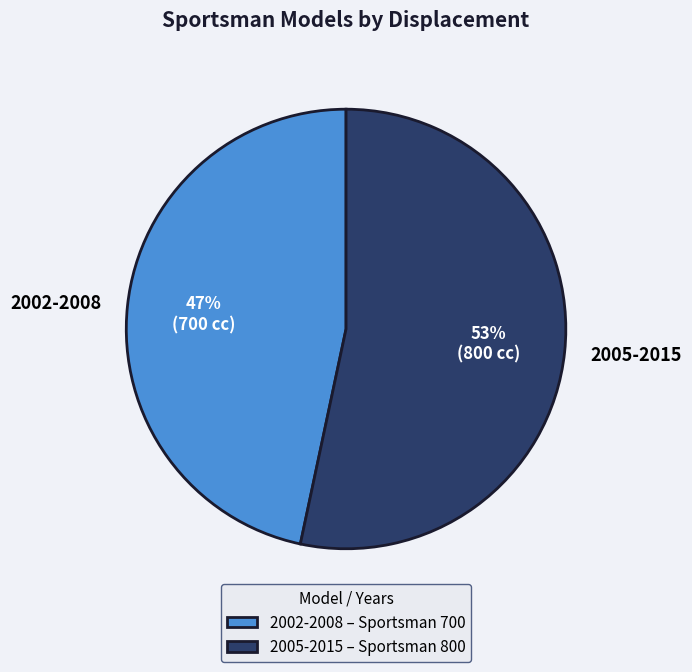

To the nearest percent, what is the combined percentage of 2005-2015 and 2002-2008?

100%